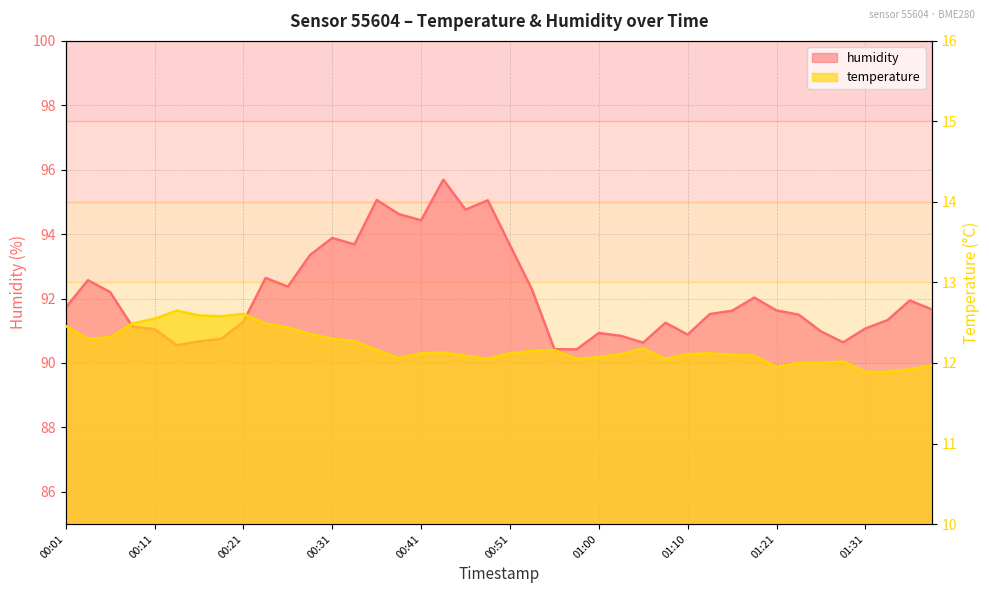

What is the difference between the second highest and second lowest values in the temperature series?

0.7